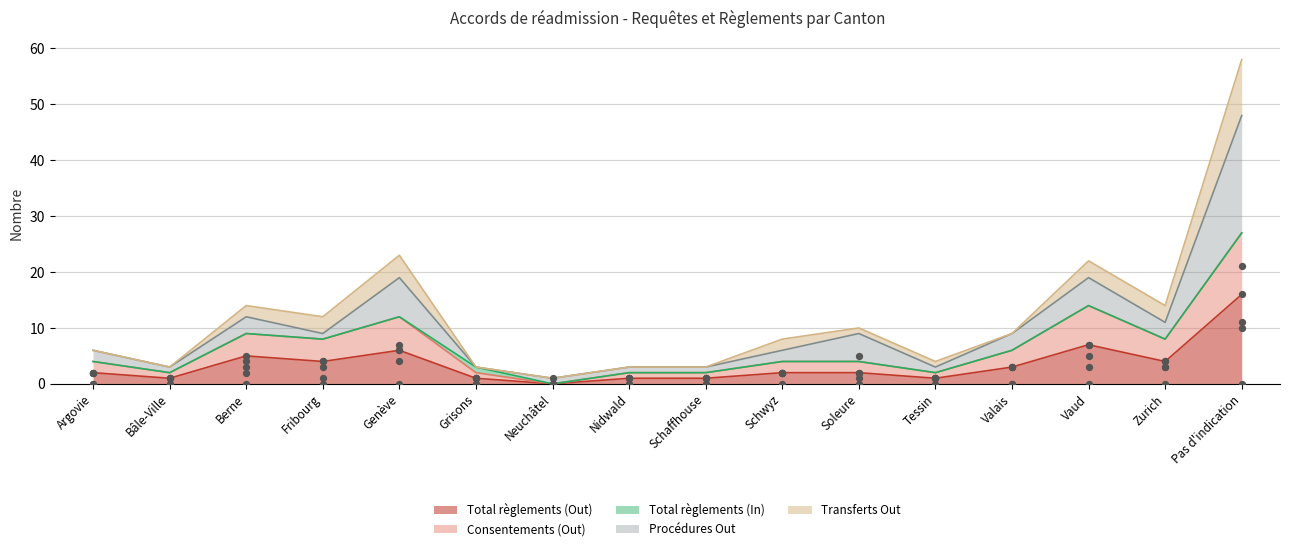

Which series reaches the maximum Y coordinate?

Procédures Out